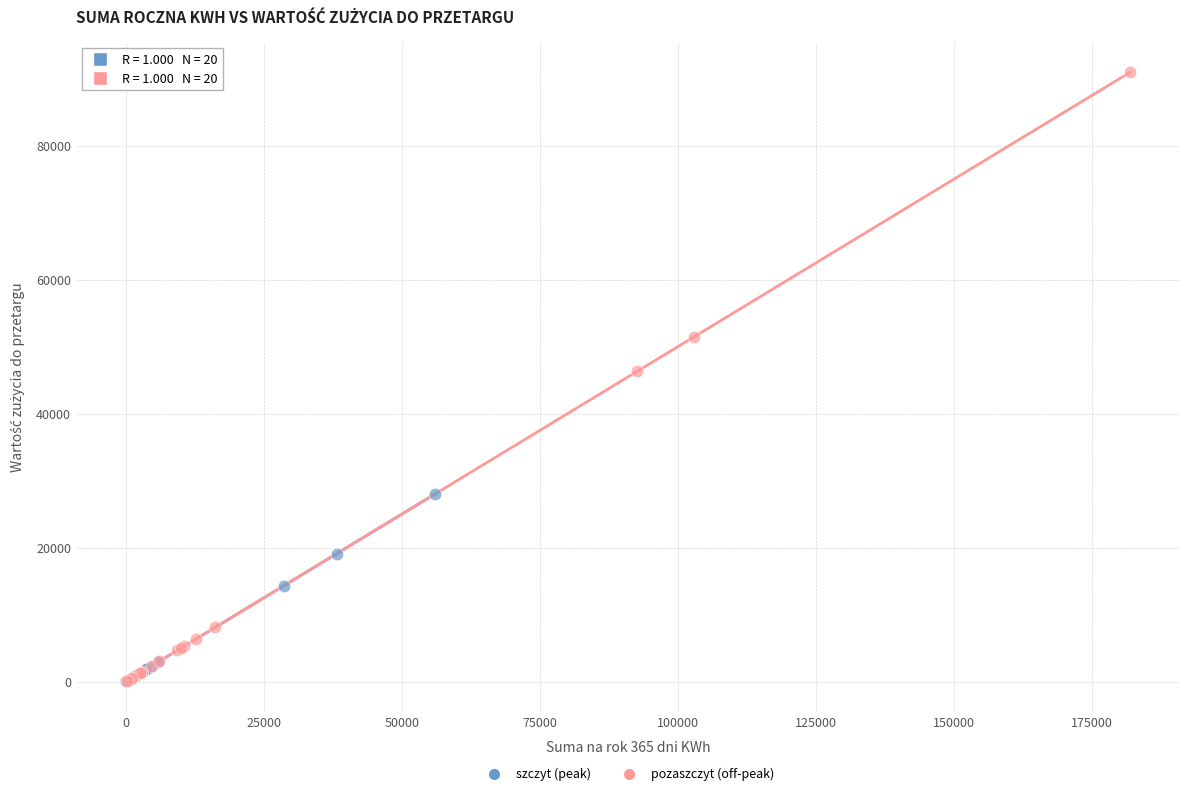

What are all the series names shown in the legend?

szczyt (peak), pozaszczyt (off-peak)